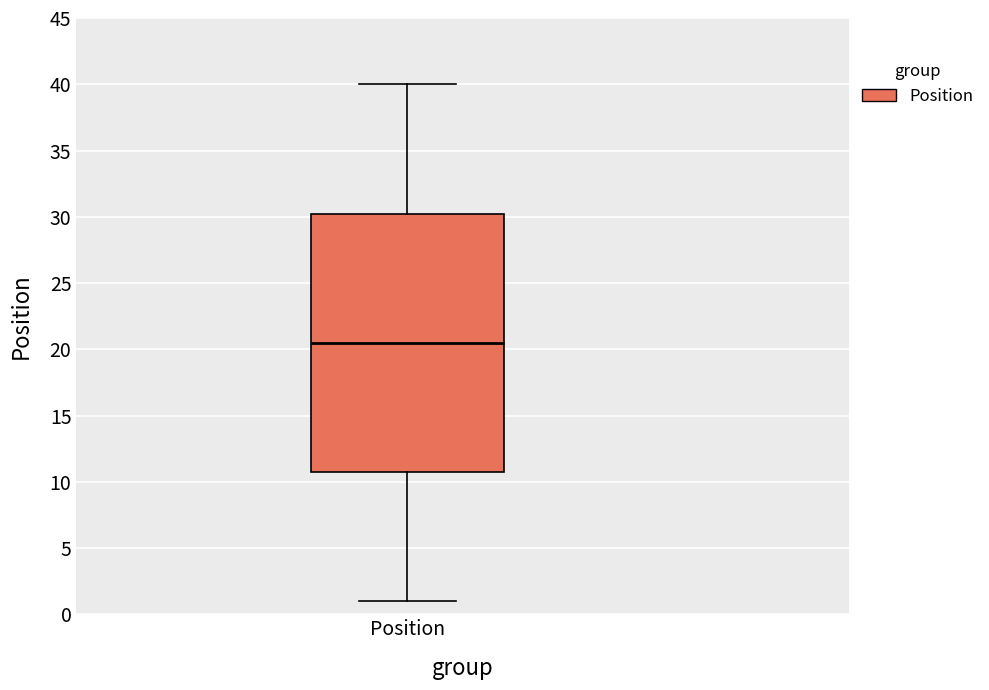

Transcribe this box plot: give where the median line is, the range the box spans, and where the two whiskers end, as read against the y-axis. The values are not printed on the chart, so give them approximately, as read against the axis.

median 20.5, box 11.0 to 30.5, whiskers 1.0 to 40.0